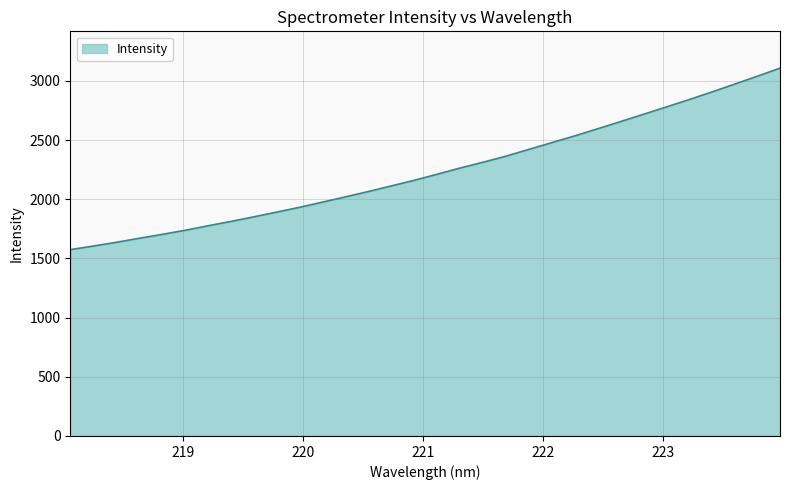

How many series are shown in this chart?

1